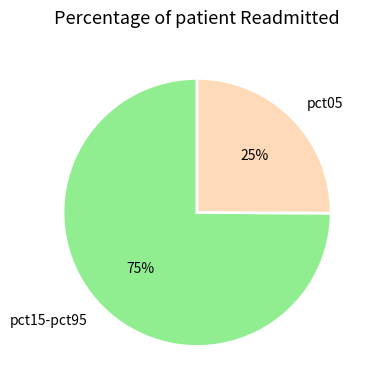

What is the largest slice in the pie chart?

pct15-pct95